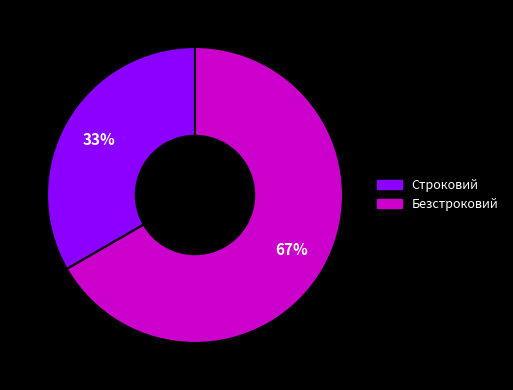

What is the majority slice?

Безстроковий